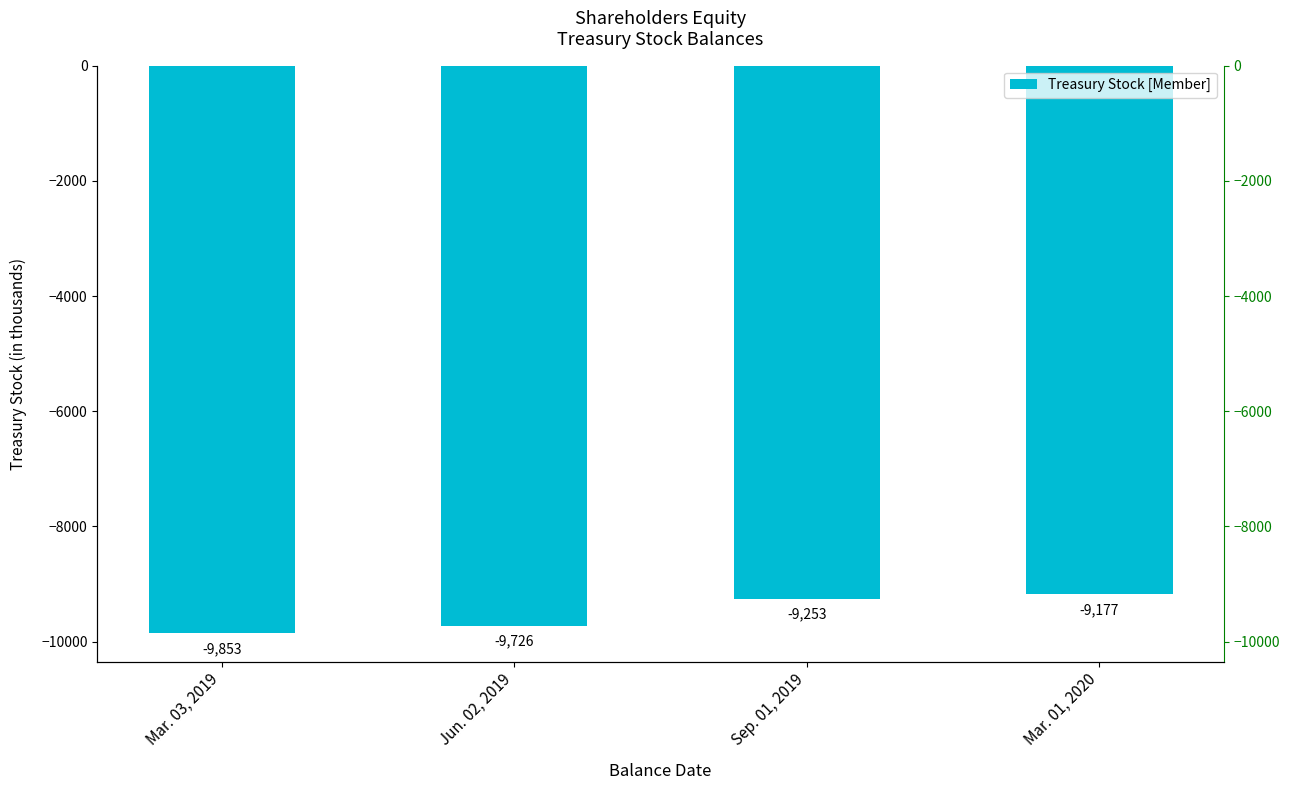

What is the sum of the values at Jun. 02, 2019 and Mar. 01, 2020?

-18903